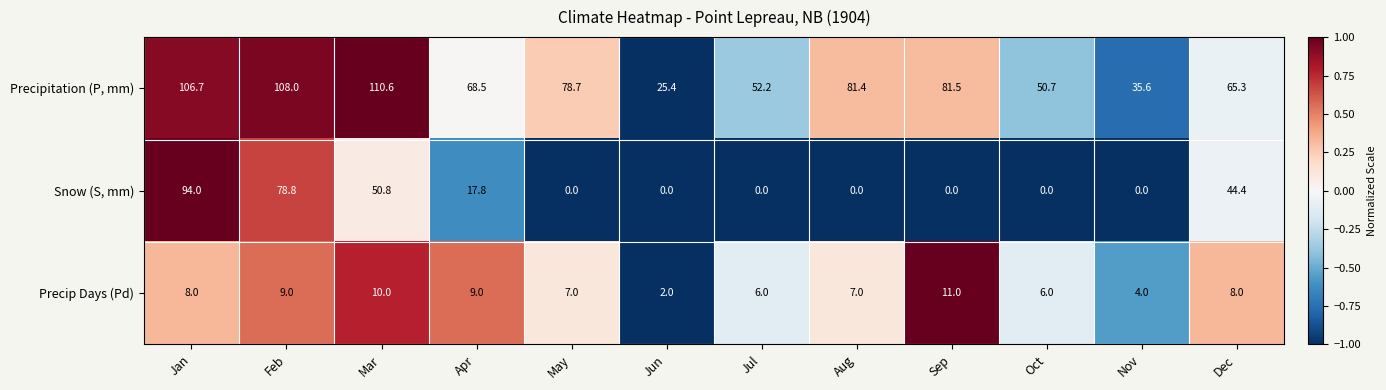

How many categories are shown in the chart?

12